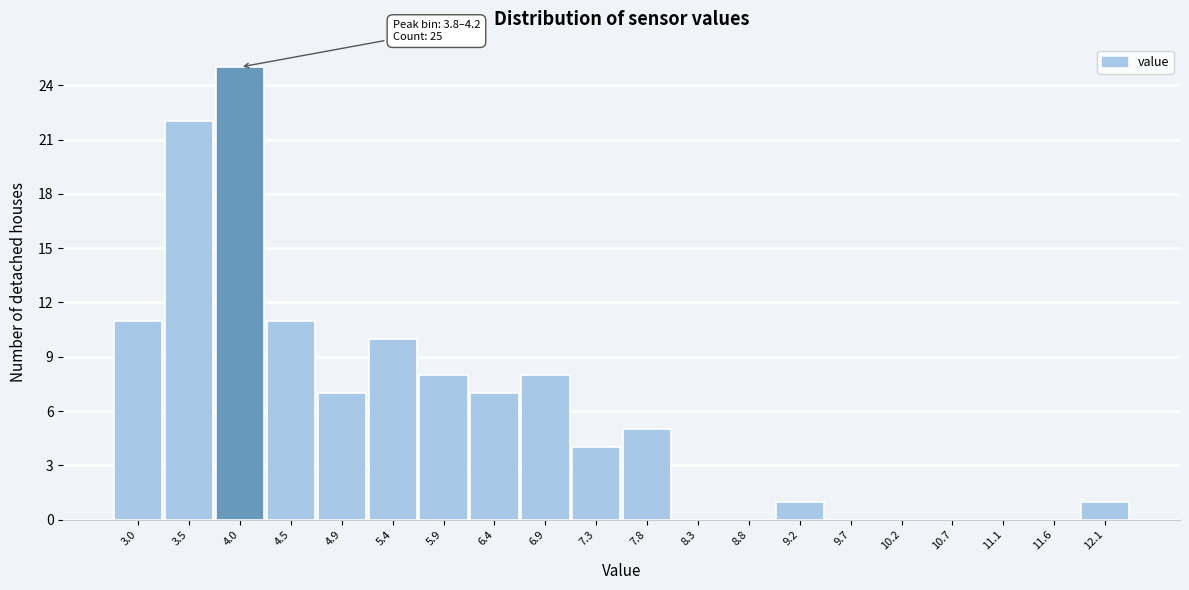

Which range on the x-axis has the tallest bar?

3.75 to 4.25